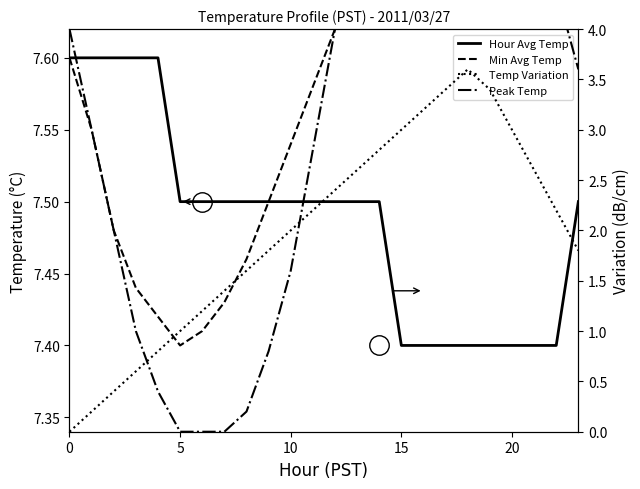

How many interior local peaks does the Min Avg Temp series have?

1